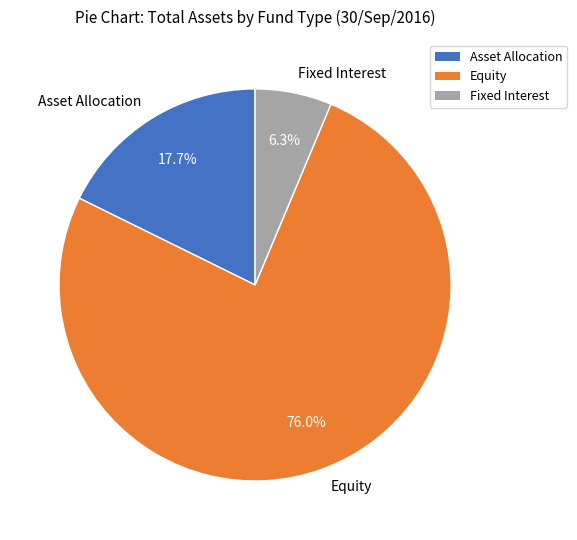

To the nearest percent, what is the combined percentage of Asset Allocation and Equity?

94%